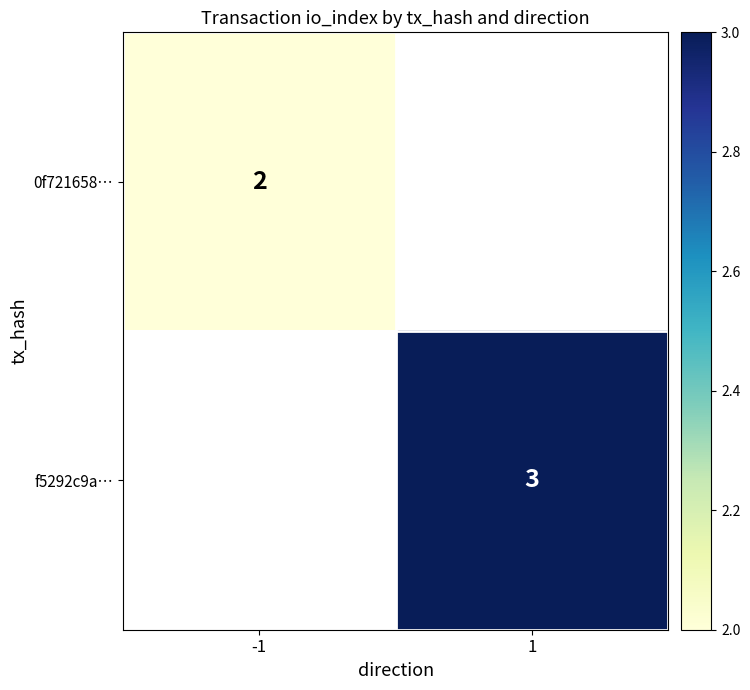

The value of 0f721658… at -1 is 2. True or false?

True